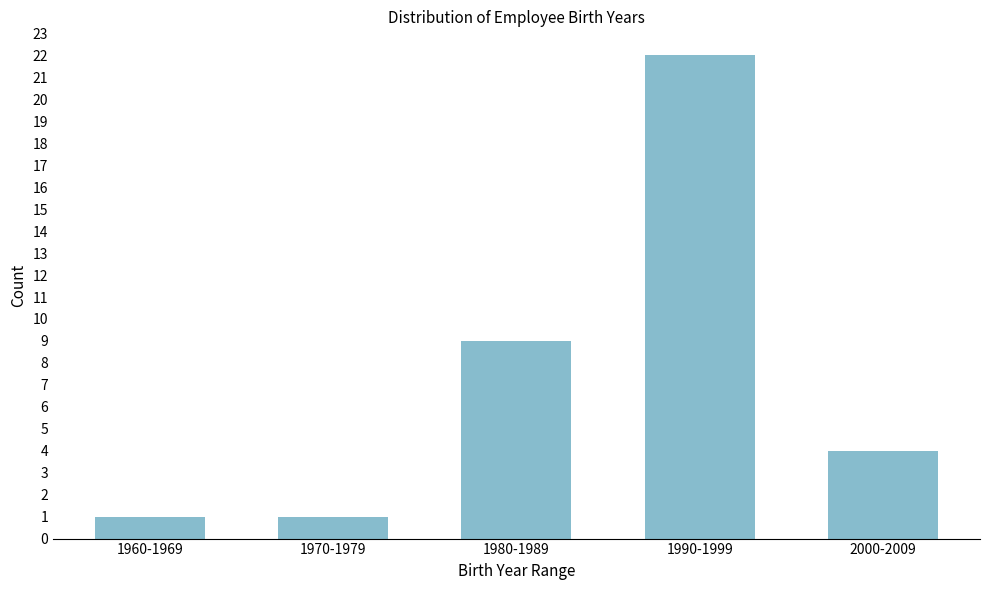

Reading left to right, extract all data points from this chart.

1960-1969=1	1970-1979=1	1980-1989=9	1990-1999=22	2000-2009=4